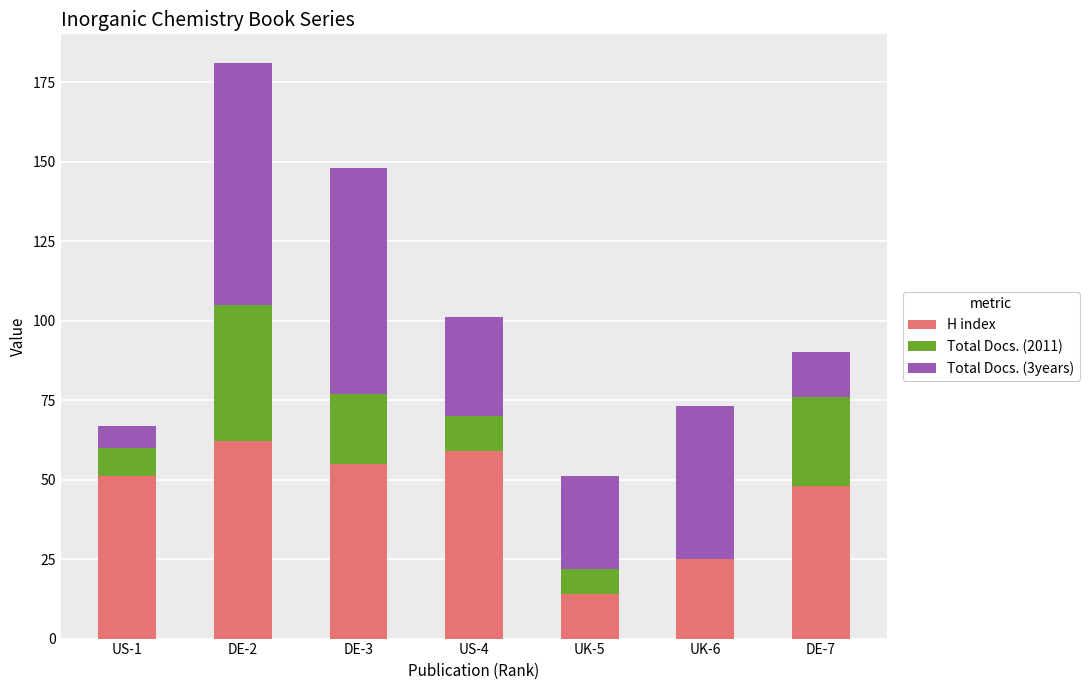

At which category is the sum across all series the highest?

DE-2